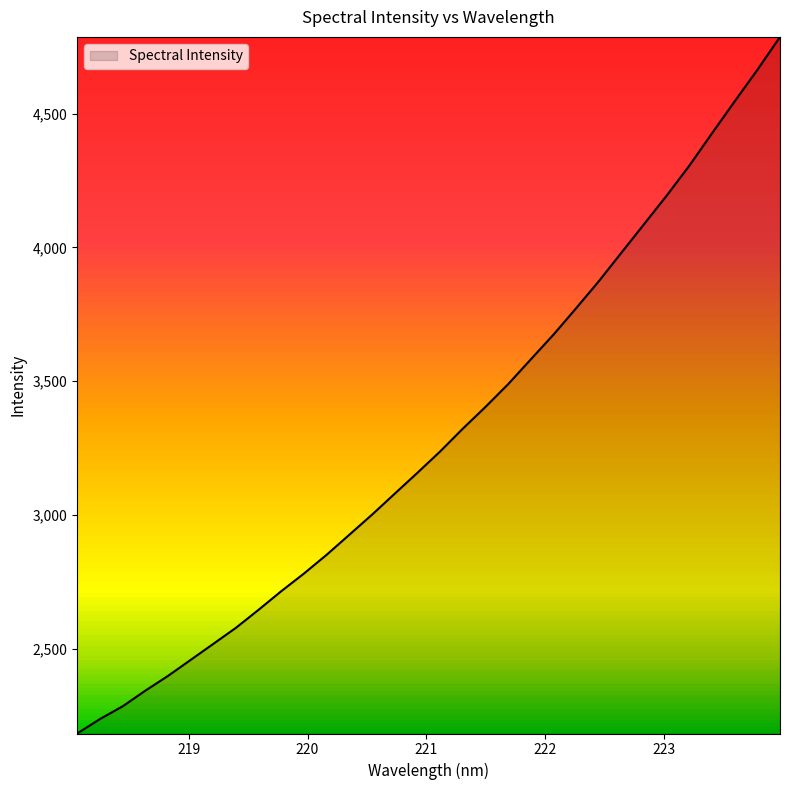

What is the difference between the second highest and second lowest values?

2426.1